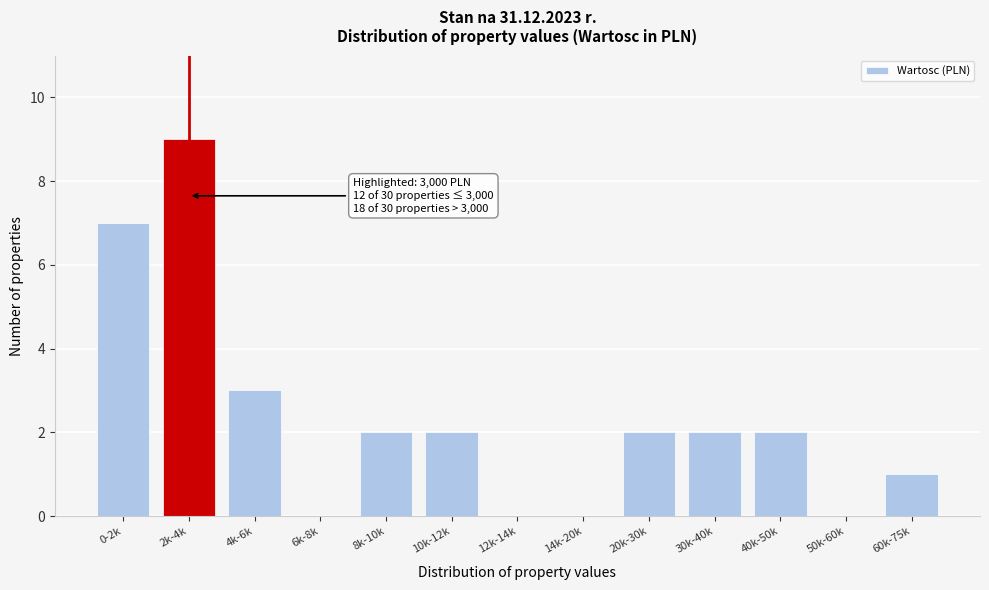

Reading left to right, what are all the values shown in this chart?

0-2k=7	2k-4k=9	4k-6k=3	6k-8k=0	8k-10k=2	10k-12k=2	12k-14k=0	14k-20k=0	20k-30k=2	30k-40k=2	40k-50k=2	50k-60k=0	60k-75k=1